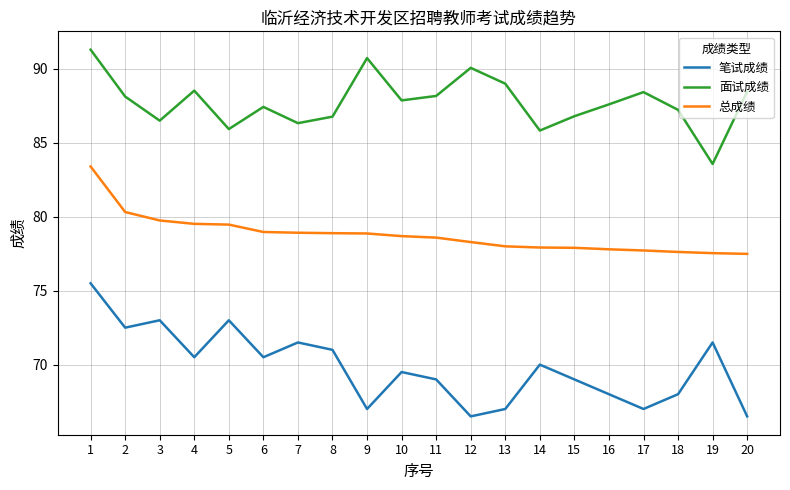

Rank the series by their maximum value, from highest to lowest.

面试成绩, 总成绩, 笔试成绩